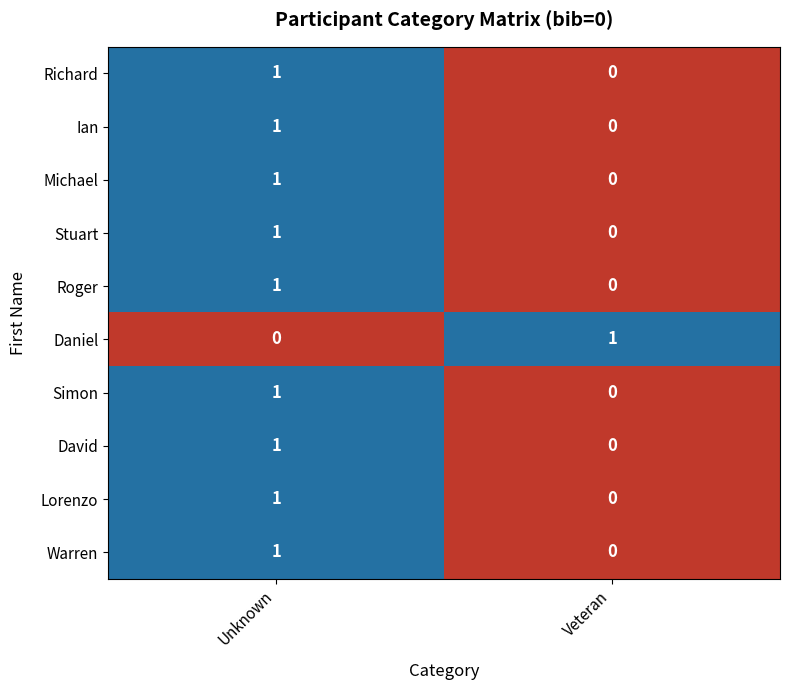

What is the total value across all series at Unknown?

9